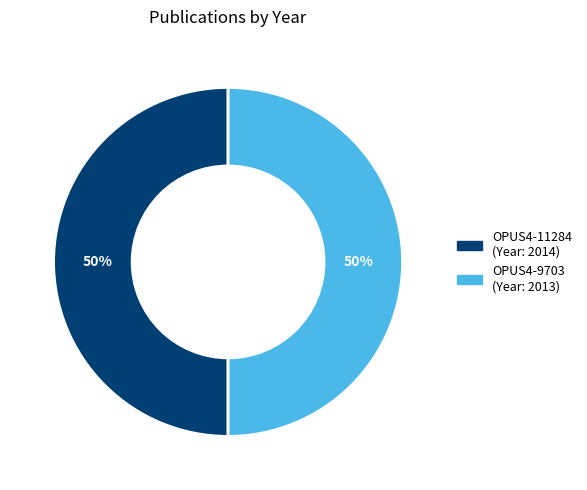

To the nearest percent, what is the average slice percentage?

50%